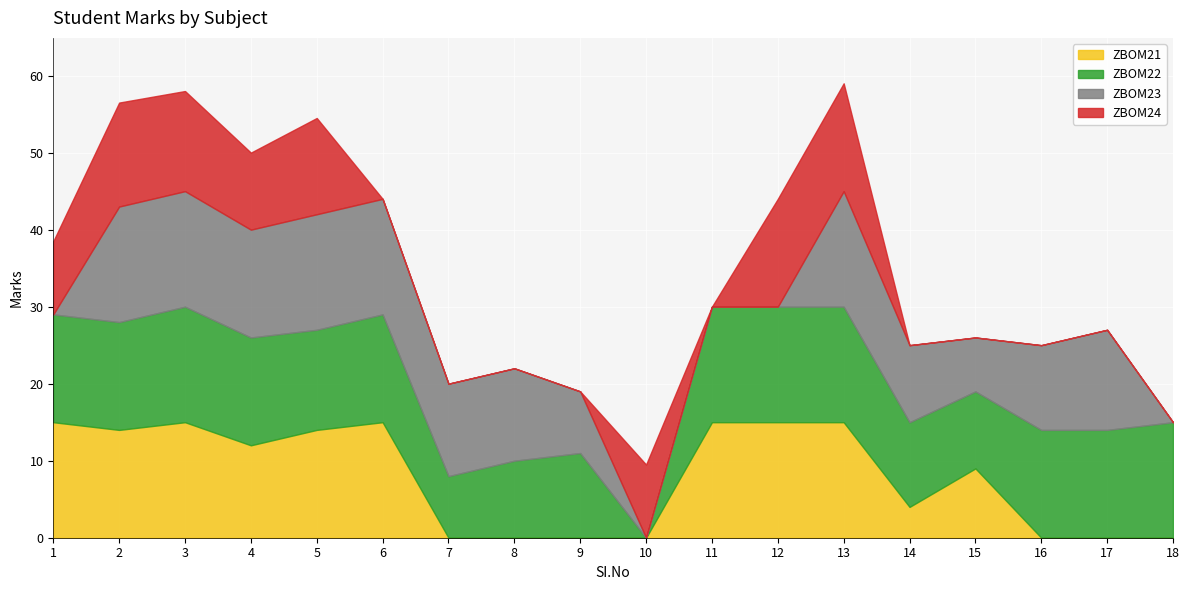

Where is the first local minimum for ZBOM22?

5